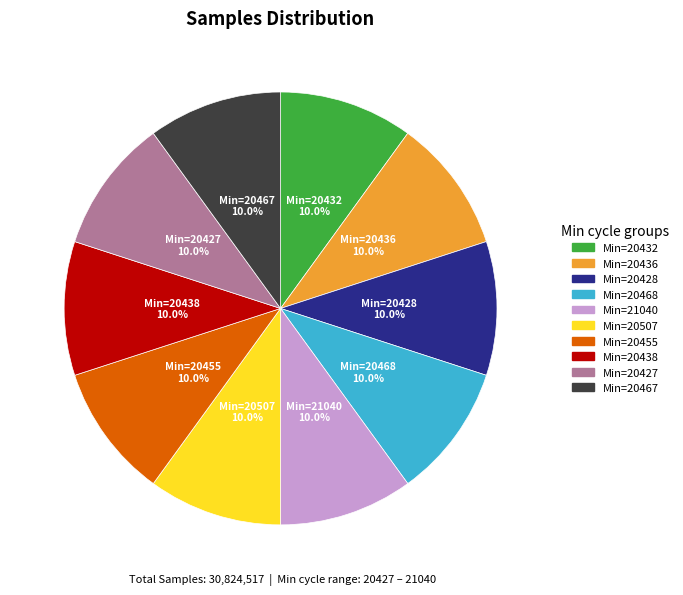

Does any single category account for the majority?

No